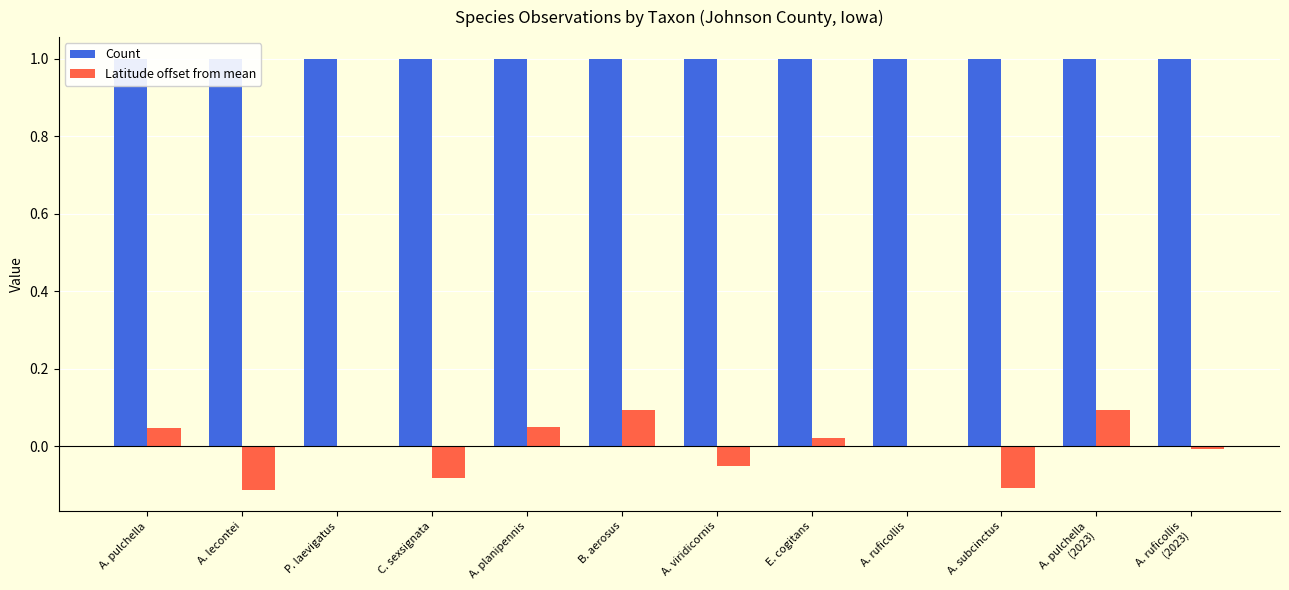

Reading left to right, list all the values displayed in this chart.

Count: A. pulchella=1.0	A. lecontei=1.0	P. laevigatus=1.0	C. sexsignata=1.0	A. planipennis=1.0	B. aerosus=1.0	A. viridicornis=1.0	E. cogitans=1.0	A. ruficollis=1.0	A. subcinctus=1.0	A. pulchella
(2023)=1.0	A. ruficollis
(2023)=1.0
Latitude offset from mean: A. pulchella=0.0	A. lecontei=-0.1	P. laevigatus=-0.0	C. sexsignata=-0.1	A. planipennis=0.1	B. aerosus=0.1	A. viridicornis=-0.1	E. cogitans=0.0	A. ruficollis=-0.0	A. subcinctus=-0.1	A. pulchella
(2023)=0.1	A. ruficollis
(2023)=-0.0